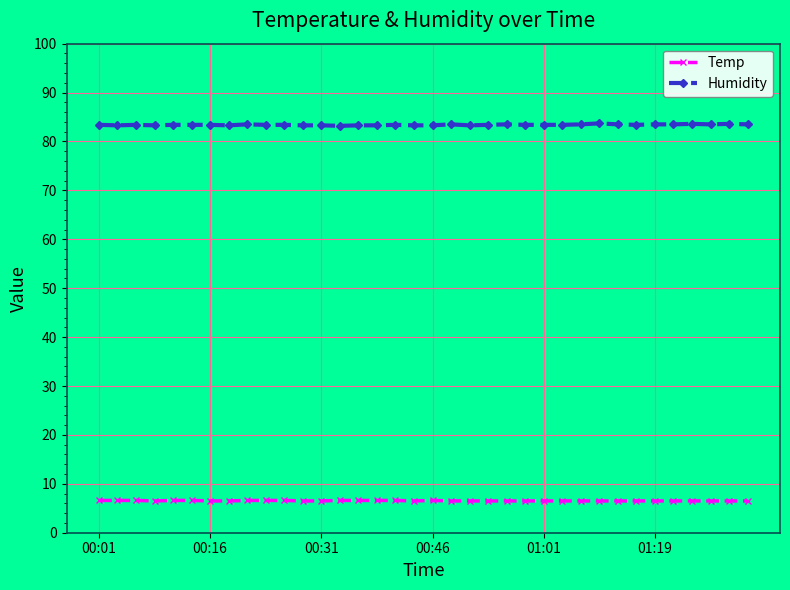

What is the sum of all Humidity values?

3002.8